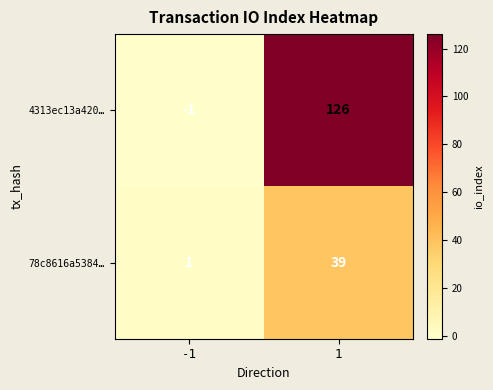

The value of 78c8616a5384… at -1 is 1. True or false?

True